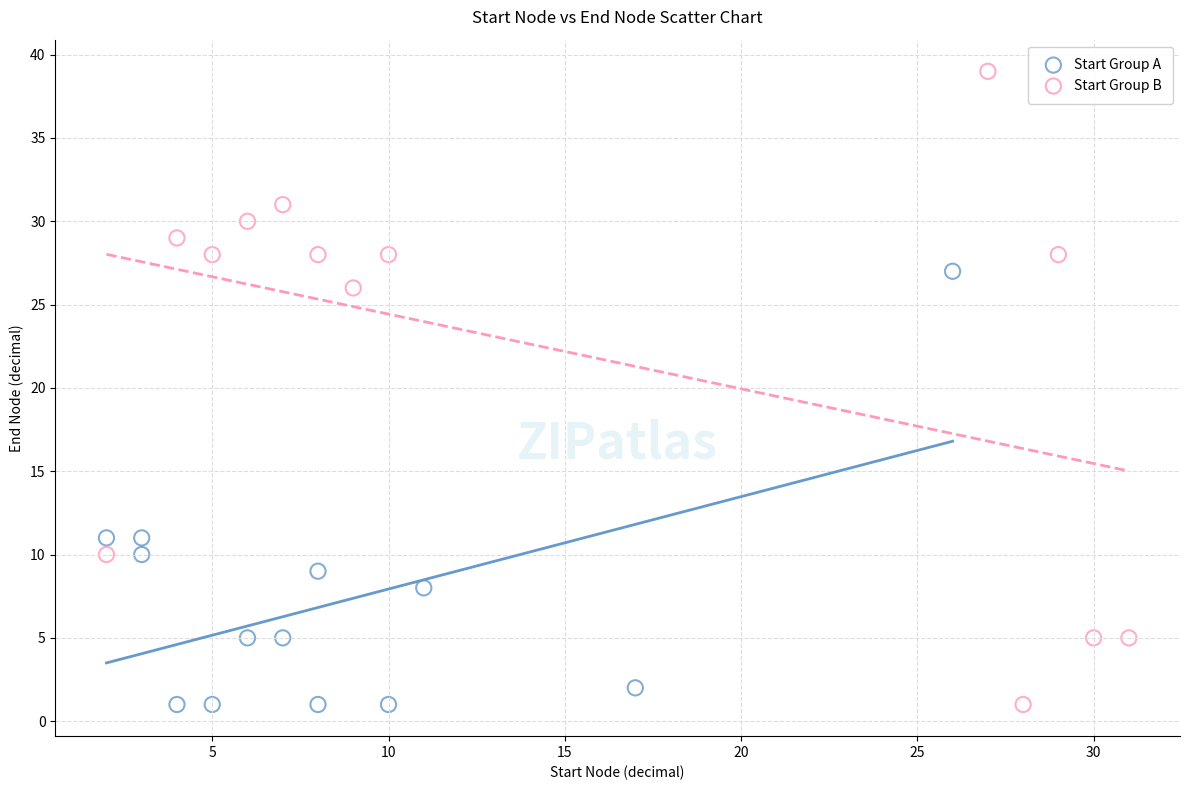

Which series has the largest Y range (max minus min)?

Start Group B